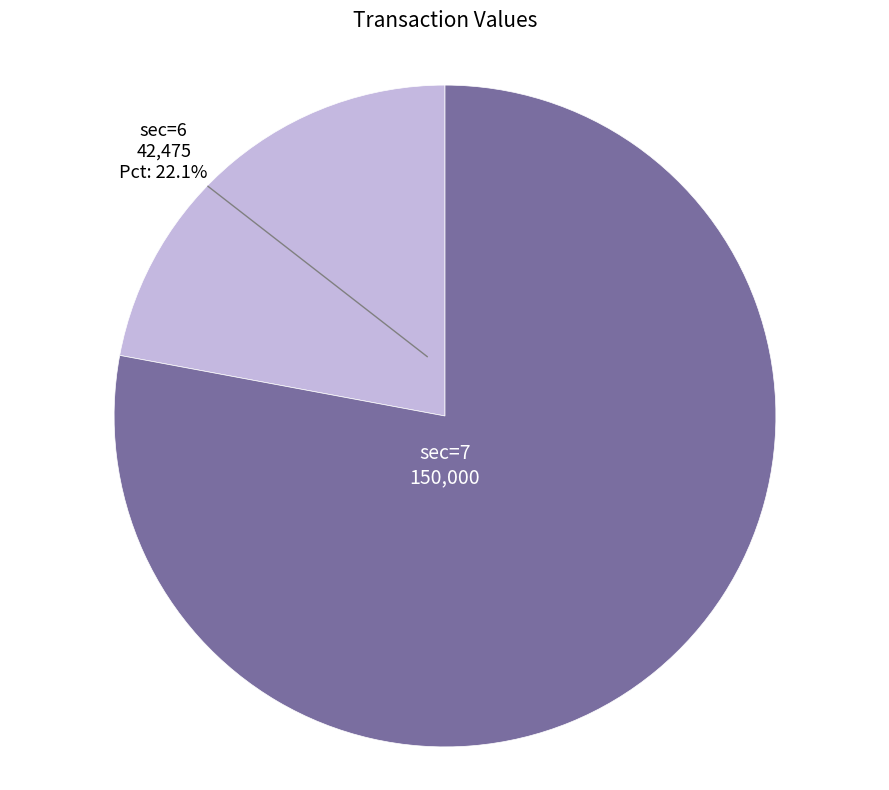

To the nearest percent, what is the difference between the largest and smallest slice percentages?

56%